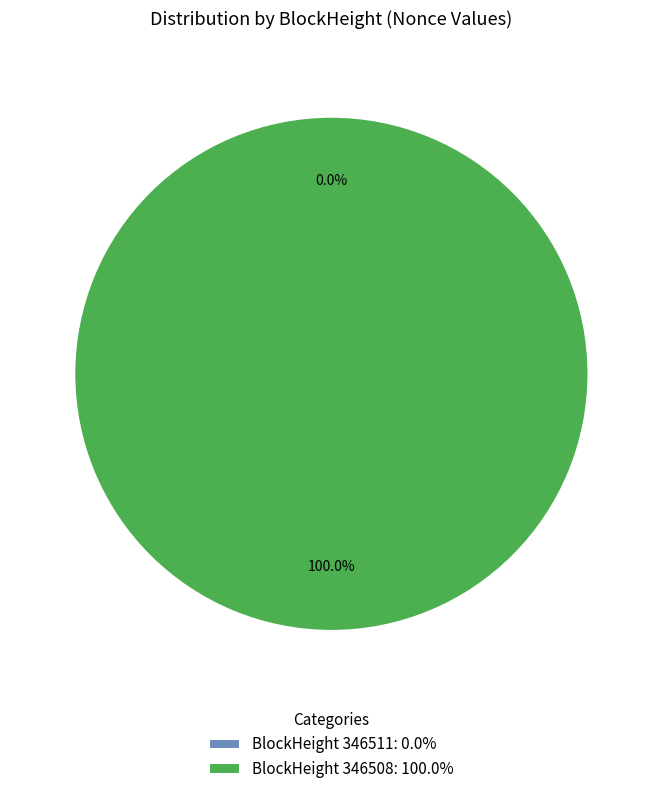

To the nearest percent, what is the difference between the 346508 and 346511 slice percentages?

100%